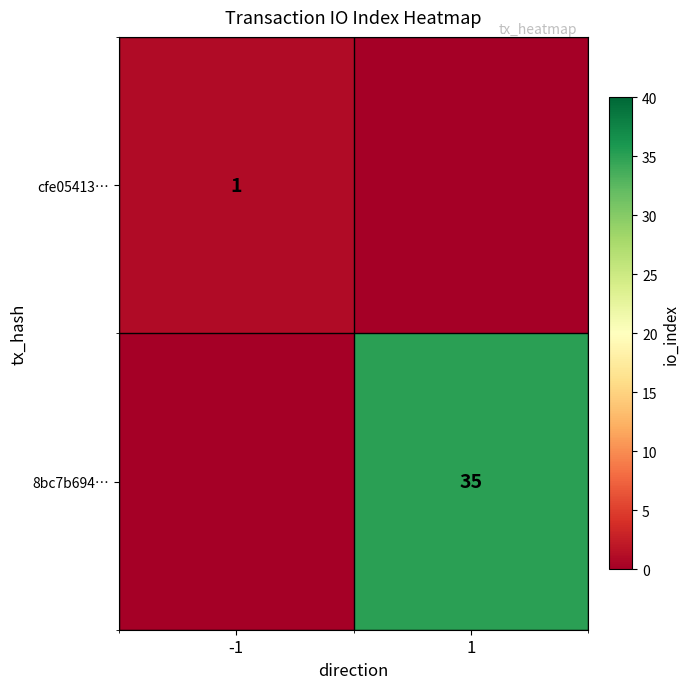

The value of cfe05413… at -1 is 2. True or false?

False